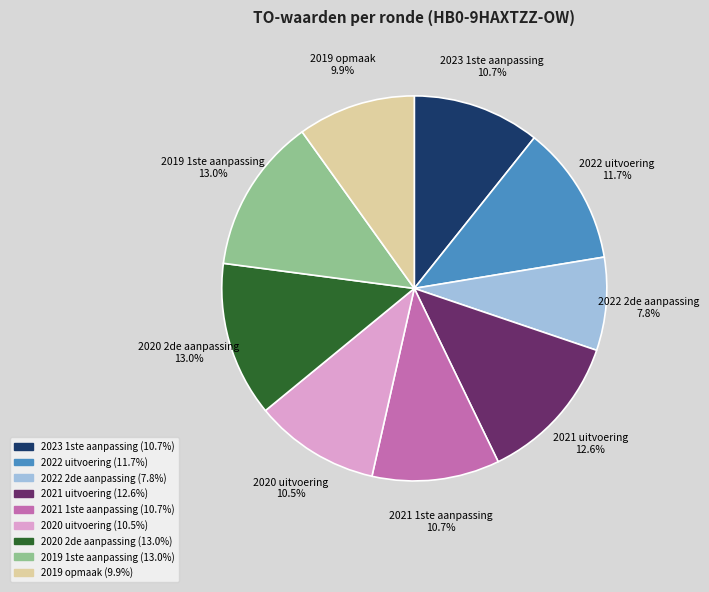

Does 2020 uitvoering account for over 50% of the chart?

No